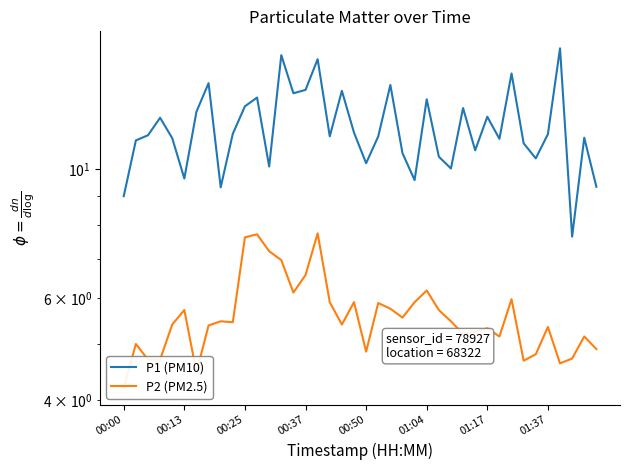

What is the label of the 6th point from the left?

00:13